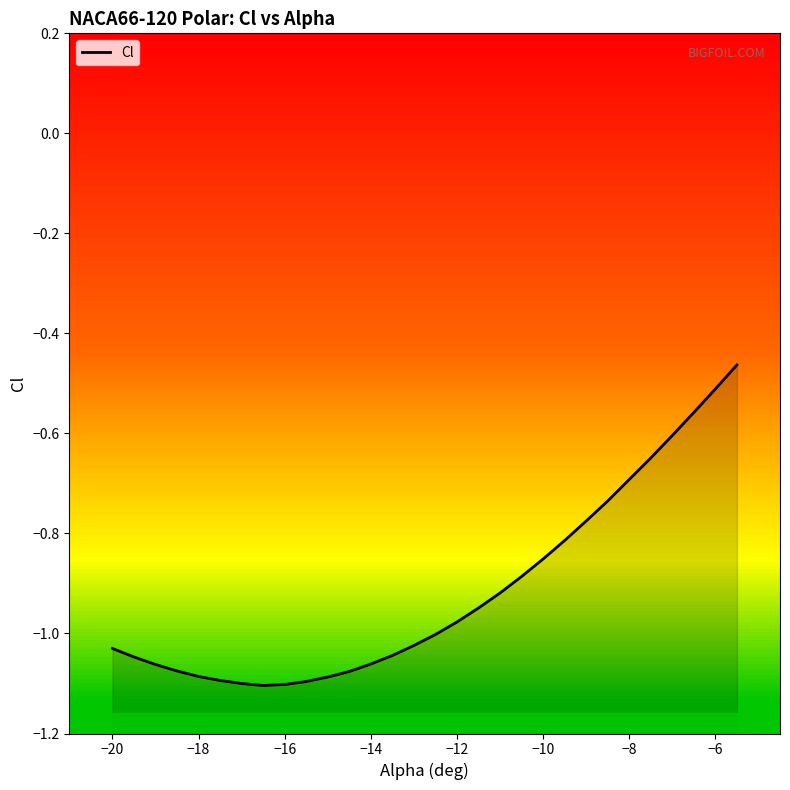

What is the difference between the maximum and second lowest values?

0.6